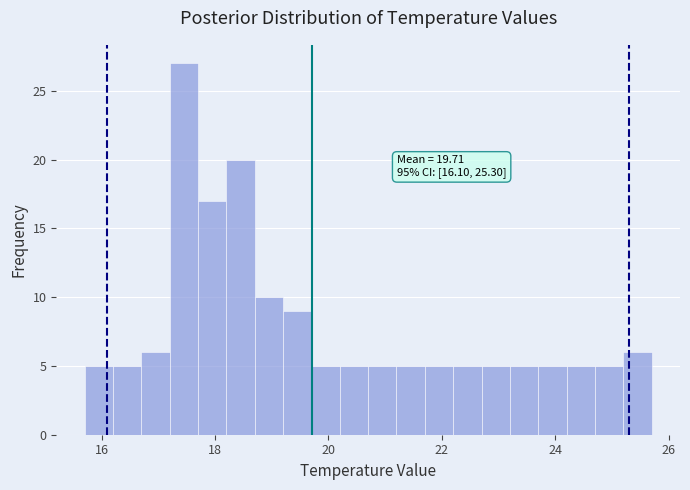

Read against the x-axis, roughly where is the centre of the tallest bar?

17.4